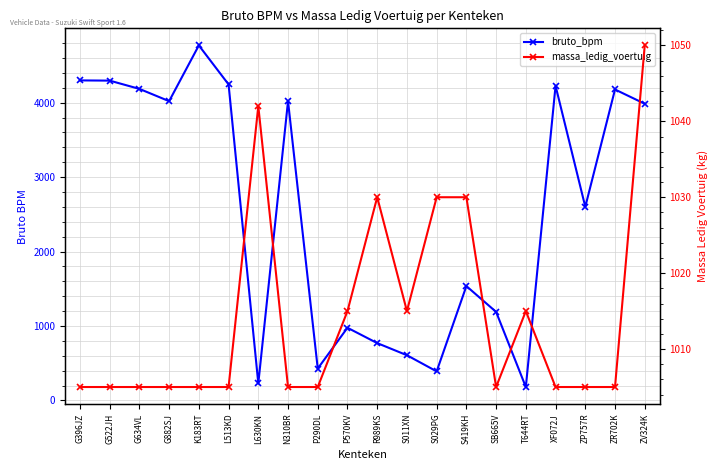

Which series has the widest spread of values?

bruto_bpm